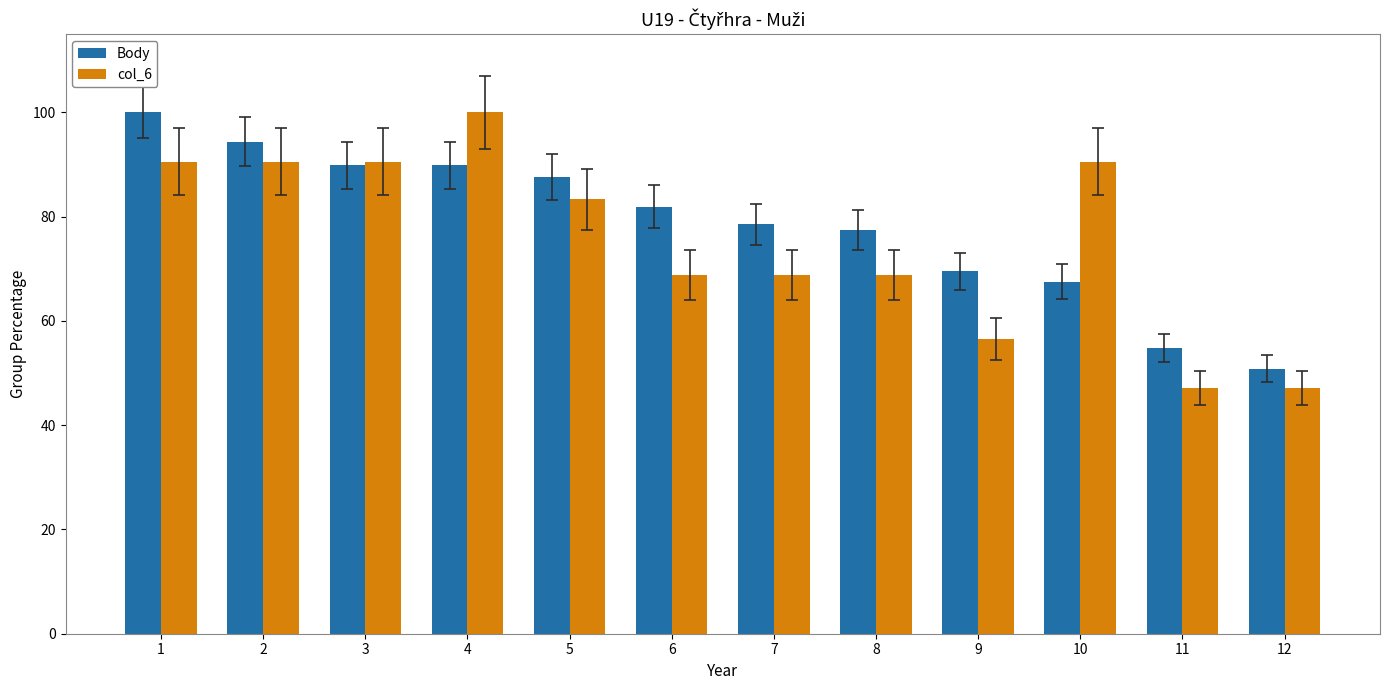

What is the difference between the maximum and minimum values in the col_6 series?

52.9